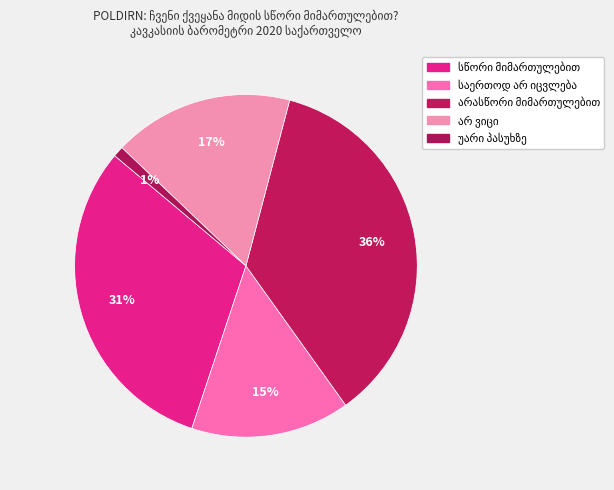

Which category has the smallest portion of the pie?

უარი პასუხზე